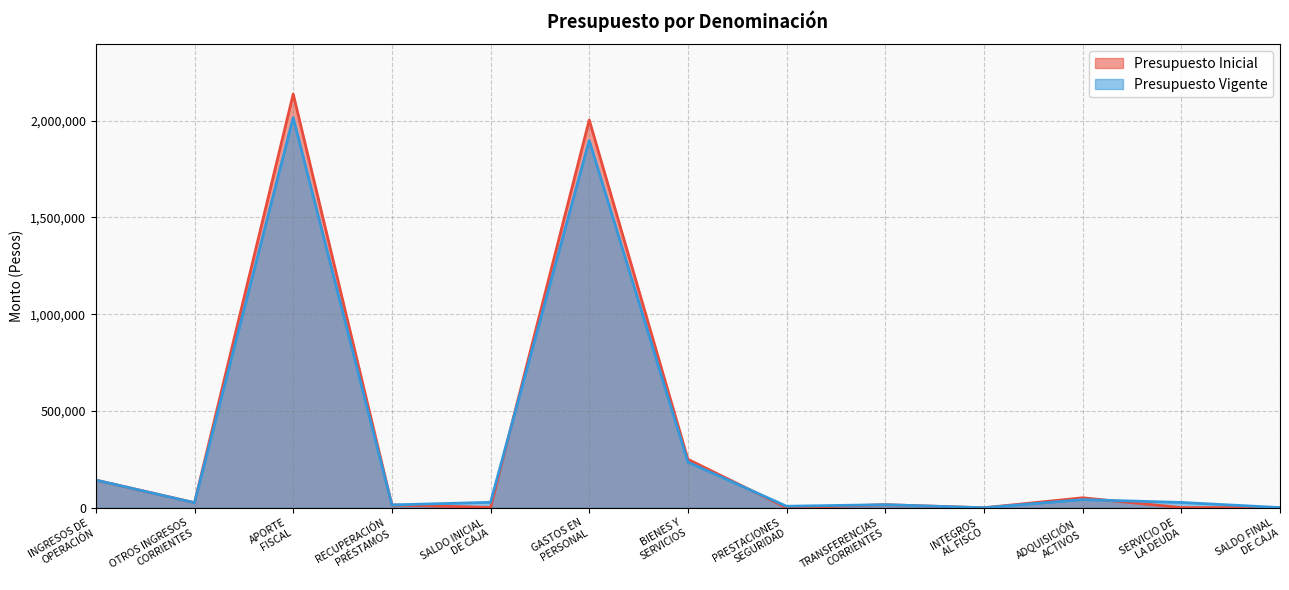

What are all the series names shown in the legend?

Presupuesto Inicial, Presupuesto Vigente